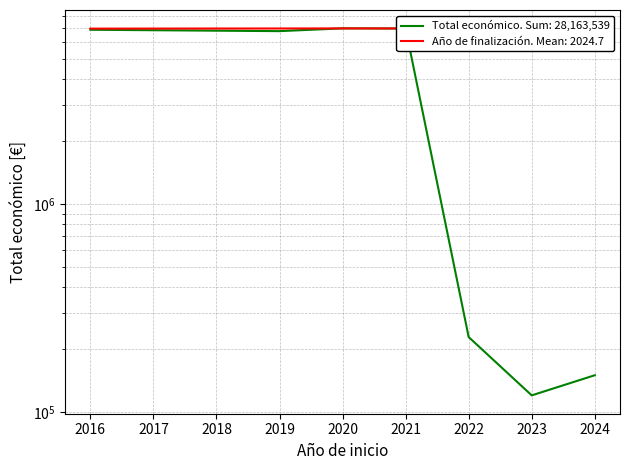

How many times do Año de finalización and Total económico cross each other?

2